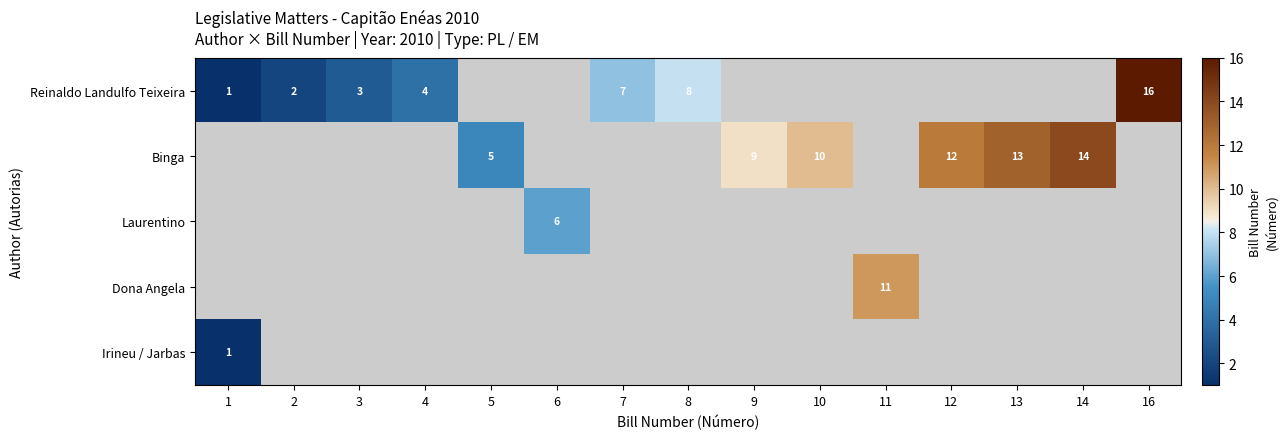

True or false: Reinaldo Landulfo Teixeira has a value of 7 at 7.

True